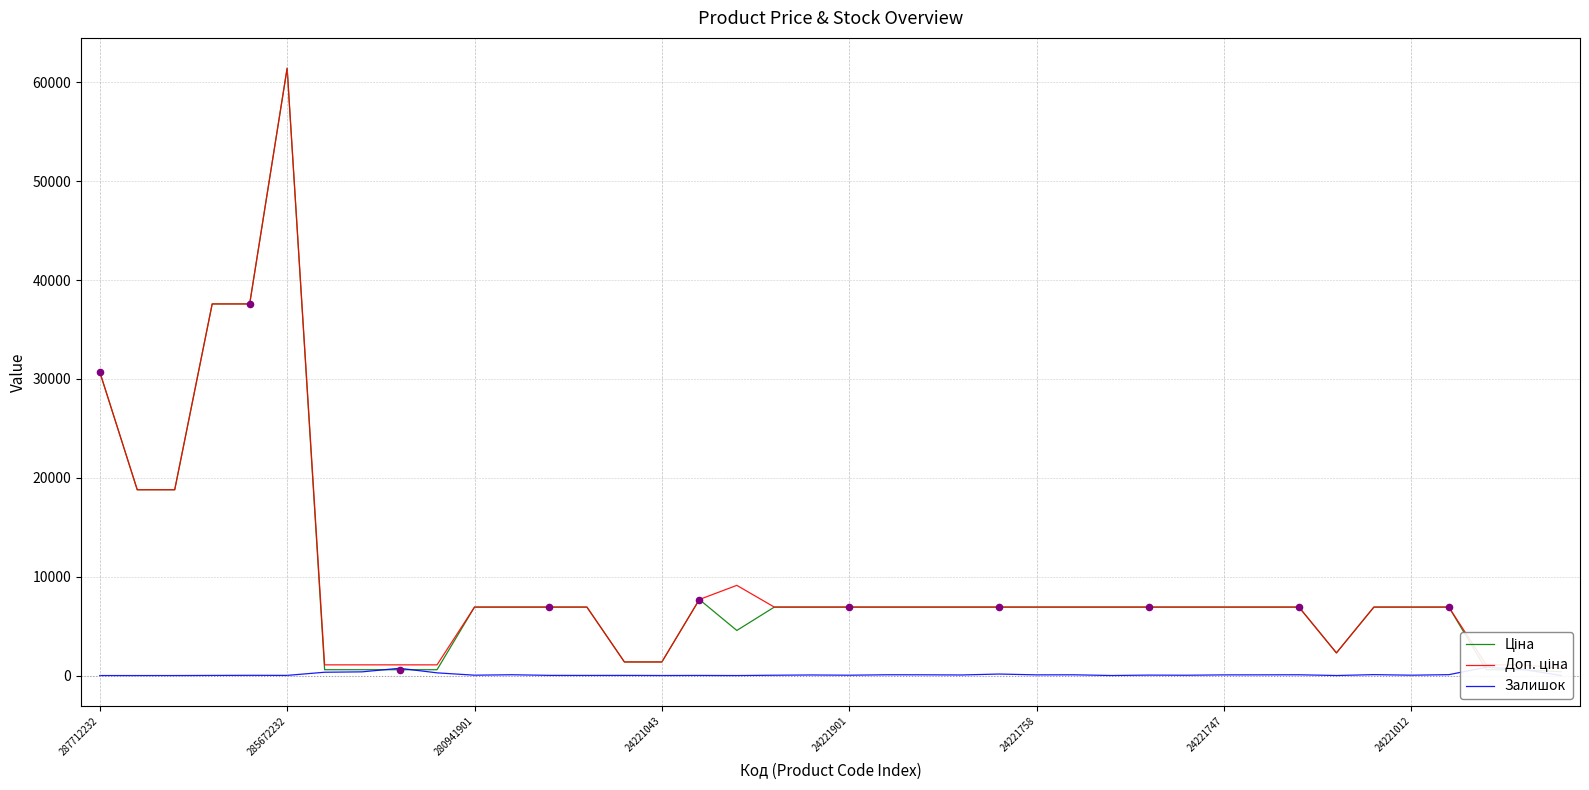

Which series has the largest total across all categories?

Доп. ціна